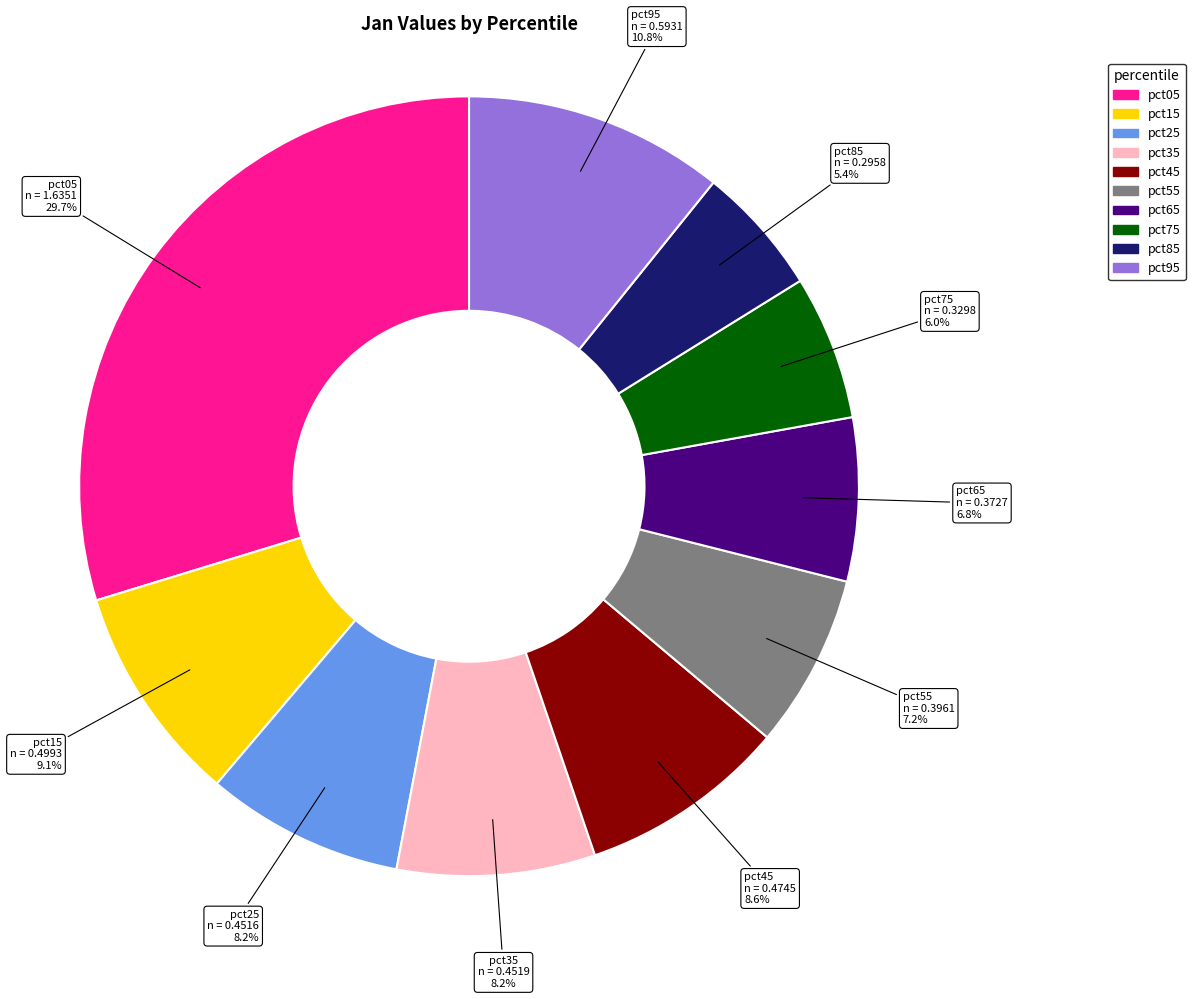

What is the largest slice in the pie chart?

pct05